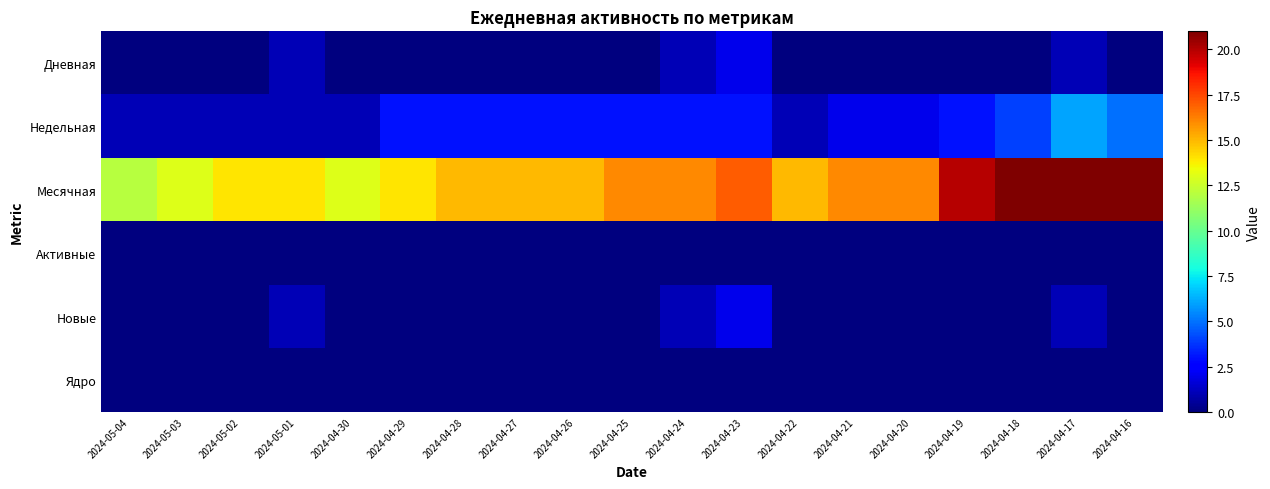

At how many categories does at least one series exceed 7?

19